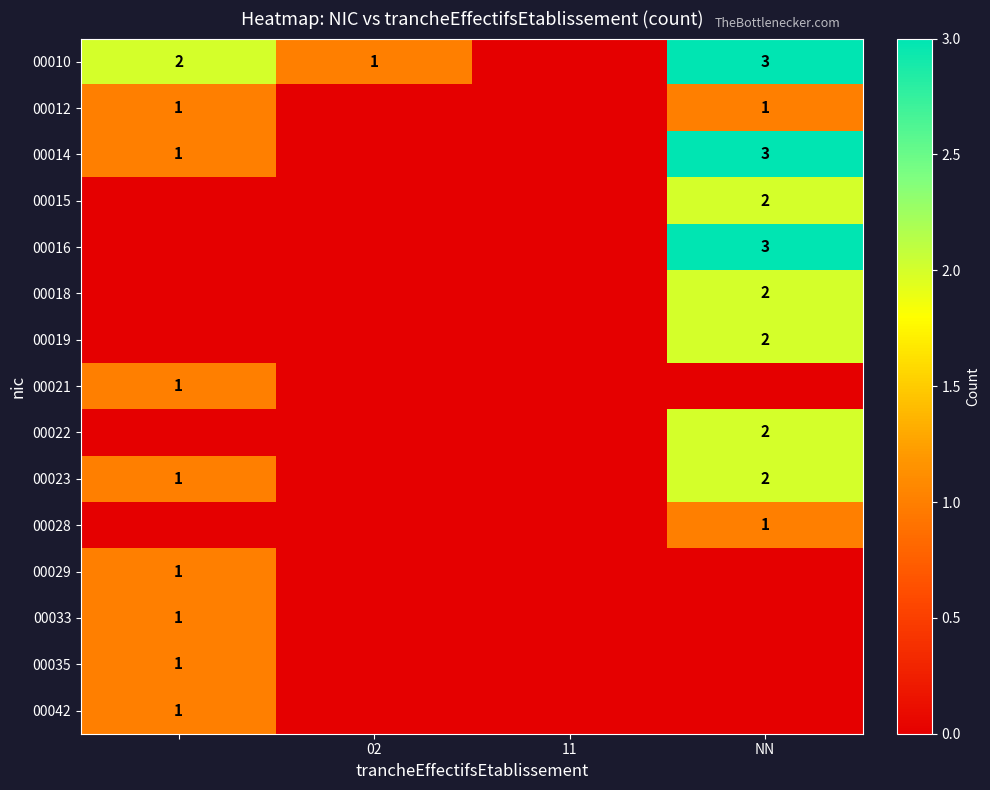

What is the sum of all 00028 values?

1